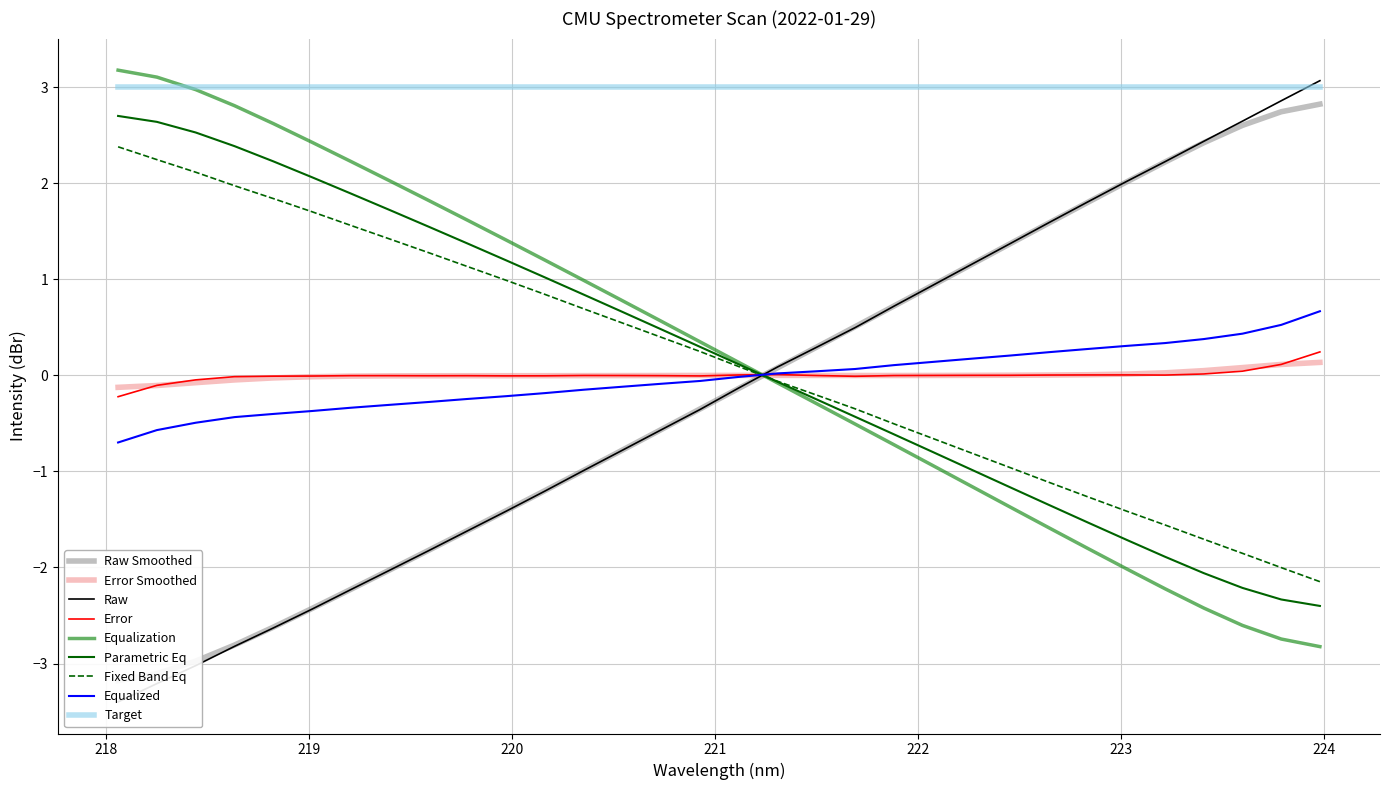

True or false: there are more than 2 points higher than both neighbors.

False